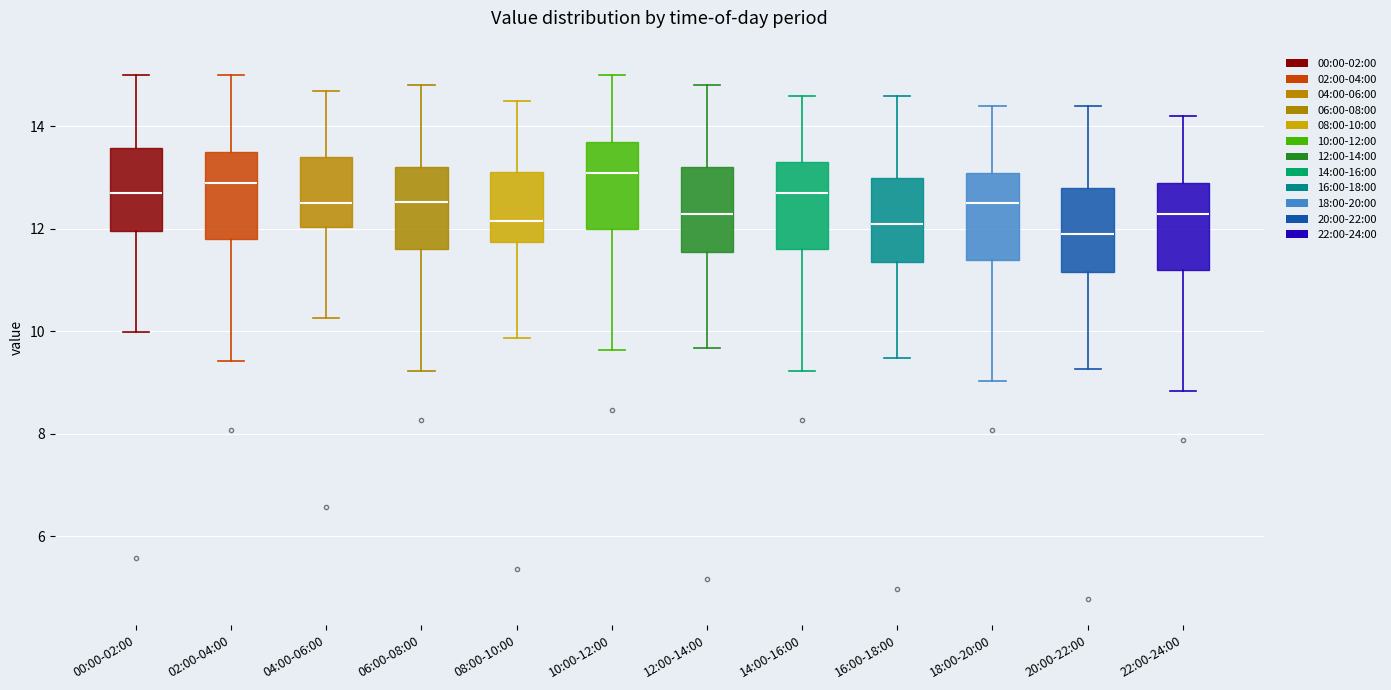

Where is the lower edge of the box for 22:00-24:00 on the y-axis? The values are not printed on the chart, so give them approximately, as read against the axis.

11.2